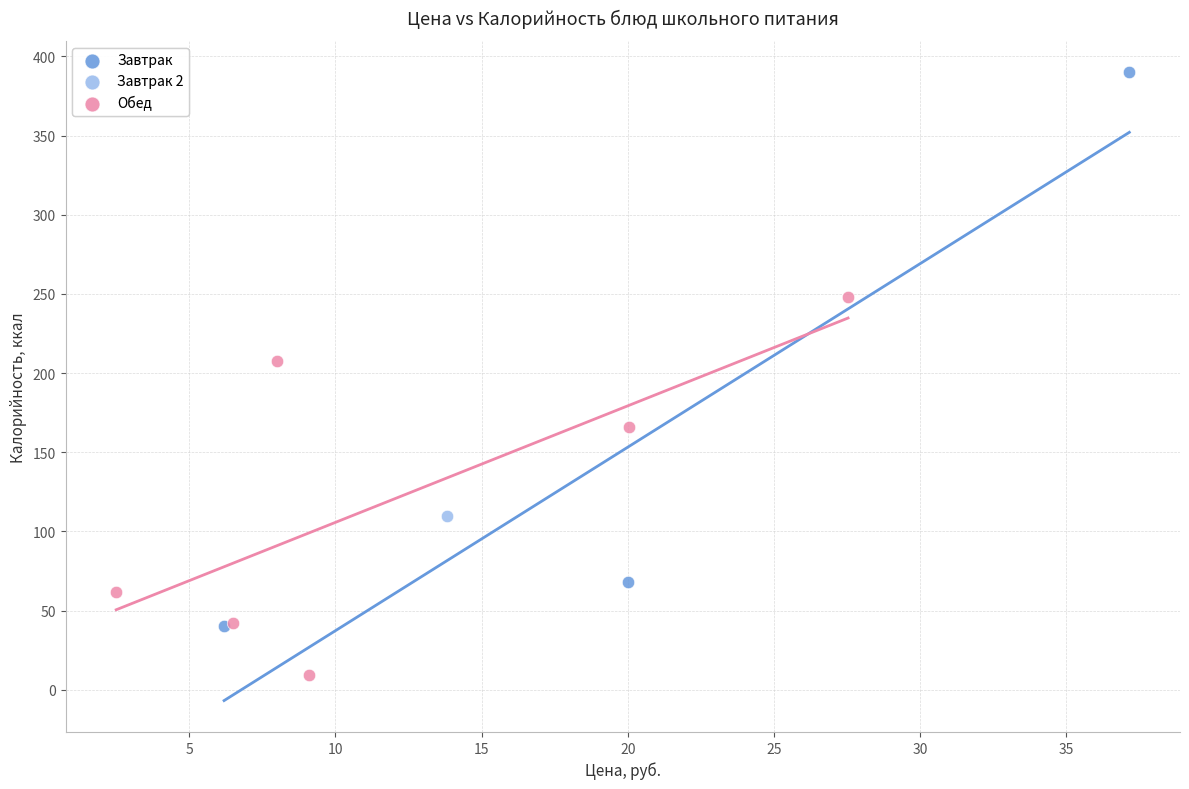

Which series reaches the minimum Y coordinate?

Обед